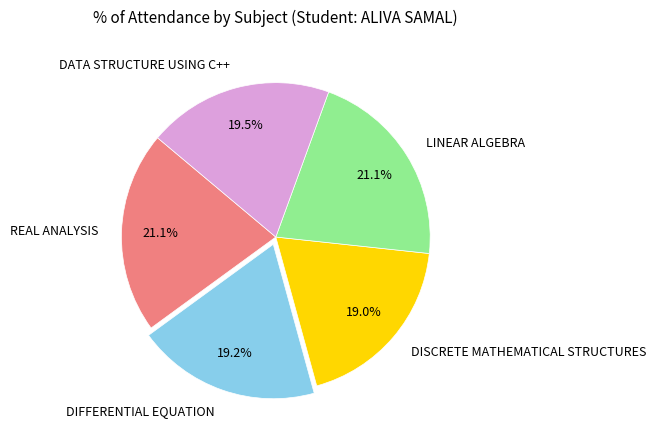

Approximately how many times larger is the value at DISCRETE MATHEMATICAL STRUCTURES compared to REAL ANALYSIS?

0.9